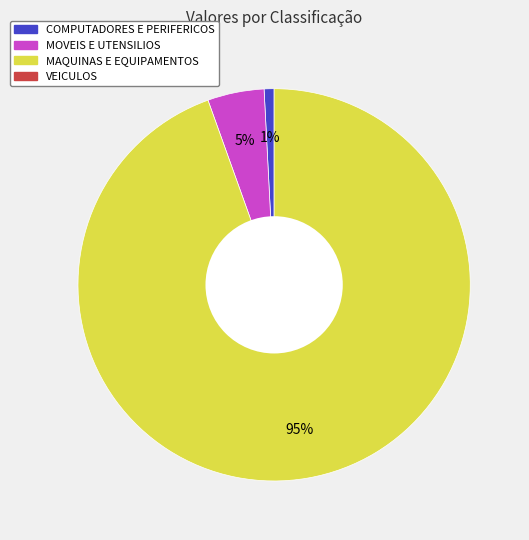

To the nearest percent, what is the average slice percentage?

33%